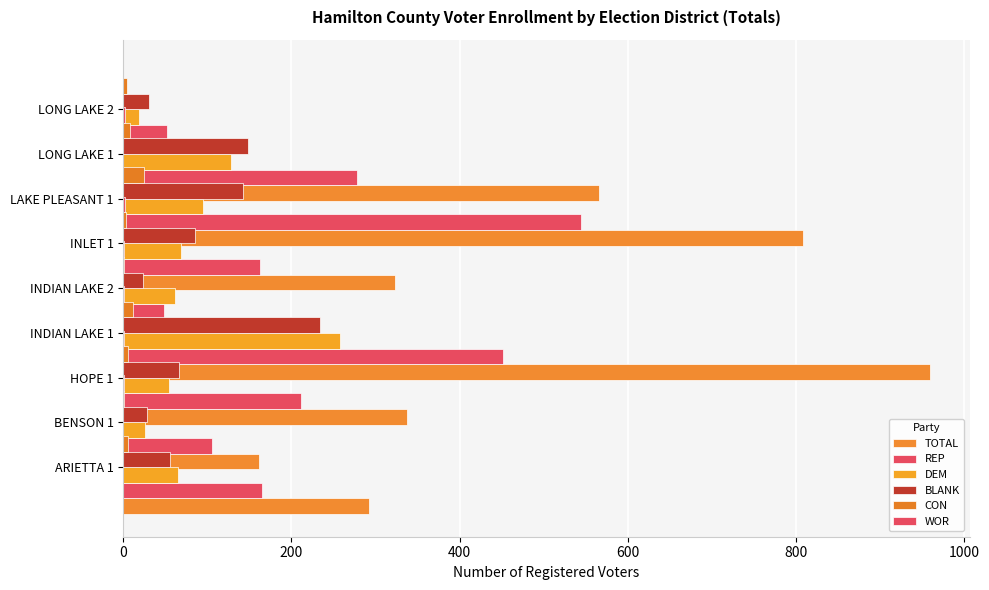

Is the value of DEM at 0 greater than the value of WOR at 0?

Yes